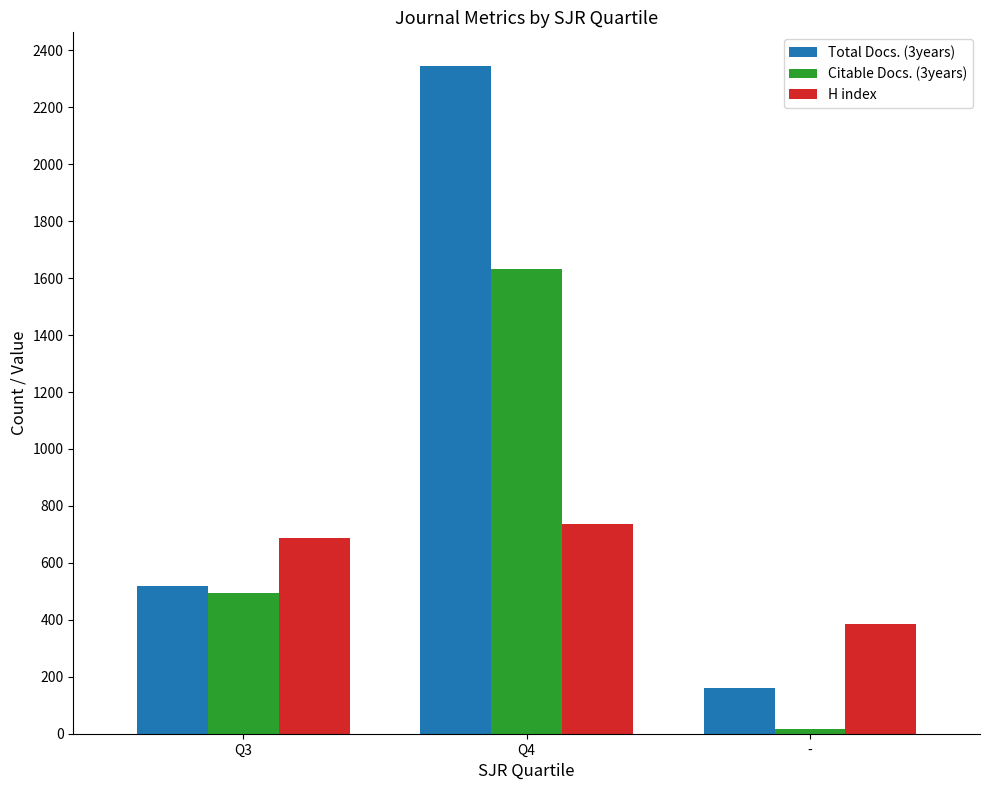

List the series in order of their peak value, lowest first.

H index, Citable Docs. (3years), Total Docs. (3years)